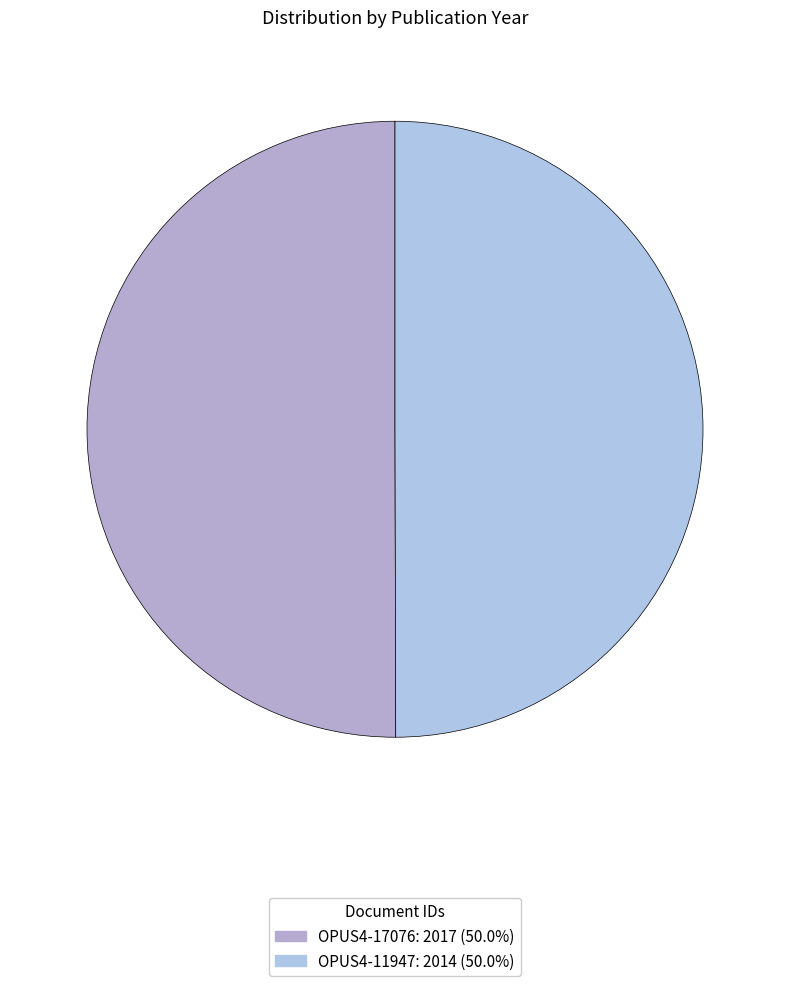

How many segments does this pie chart have?

2